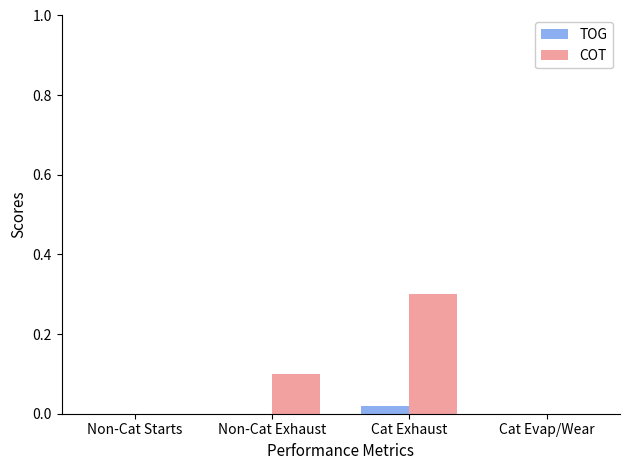

What is the maximum value for COT?

0.3